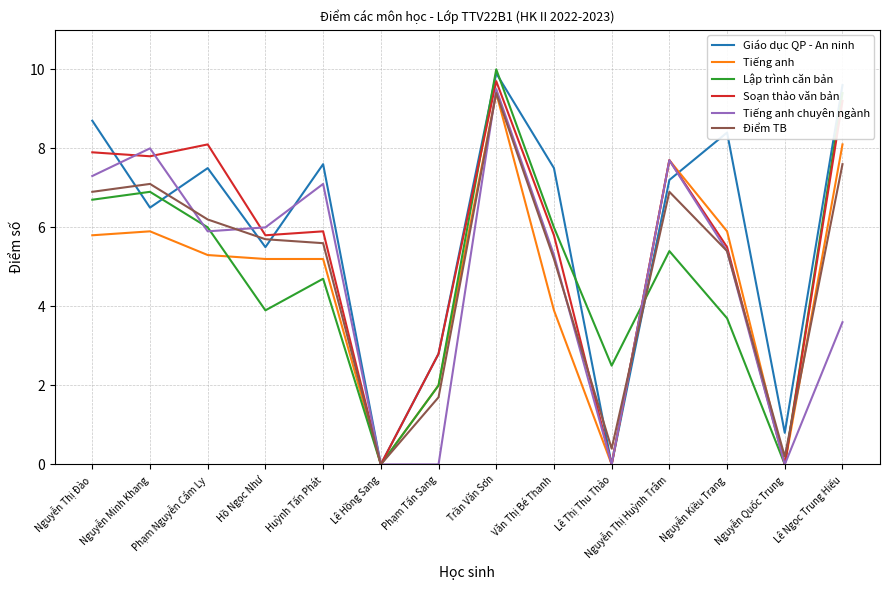

Which series has the largest range (max minus min)?

Lập trình căn bản